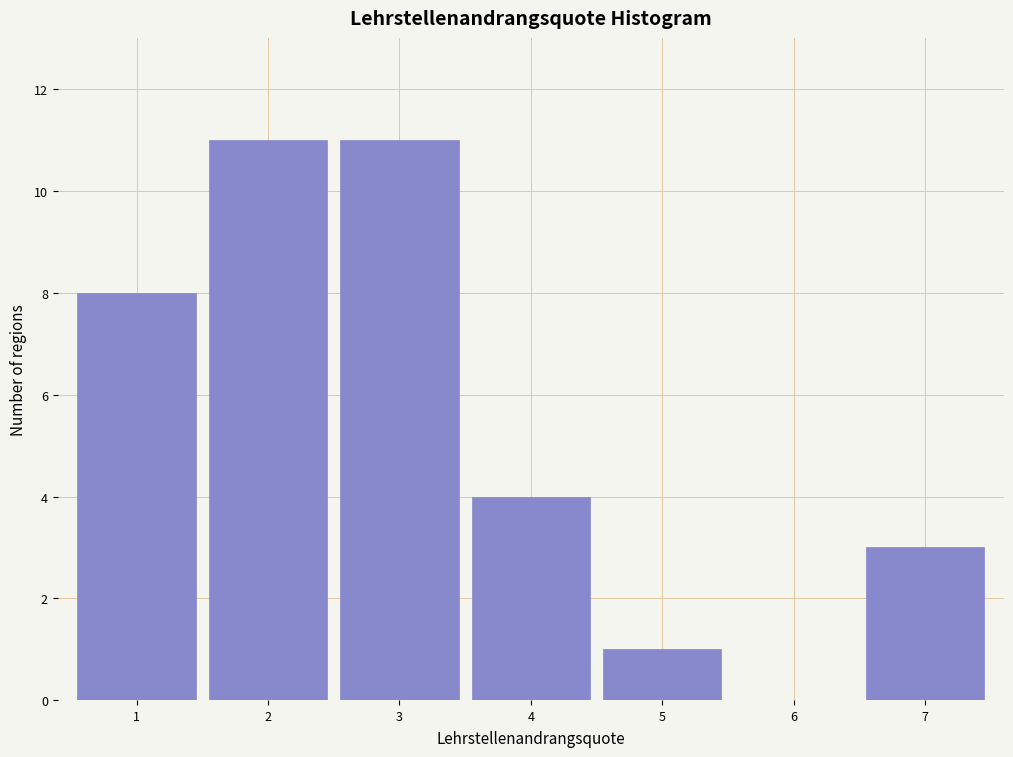

Reading left to right, list every bar in this chart as the range it spans on the x-axis followed by its height. The values are not printed on the chart, so give them approximately, as read against the axis.

0.5 to 1.5: 8
1.5 to 2.5: 11
2.5 to 3.5: 11
3.5 to 4.5: 4
4.5 to 5.5: 1
5.5 to 6.5: 0
6.5 to 7.5: 3